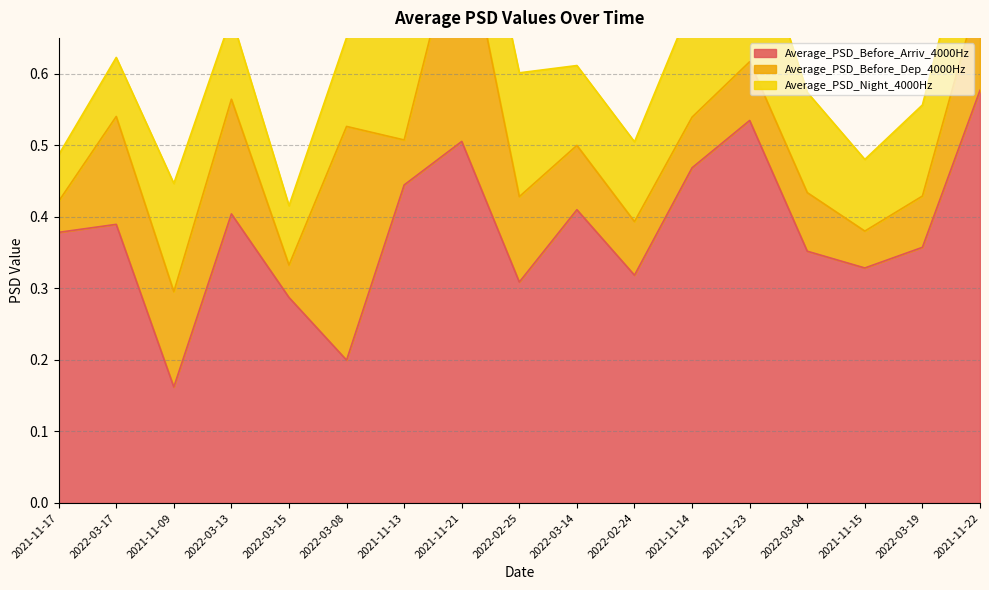

The Average_PSD_Before_Arriv_4000Hz series shows 0.4 at 2022-03-13. True or false?

True